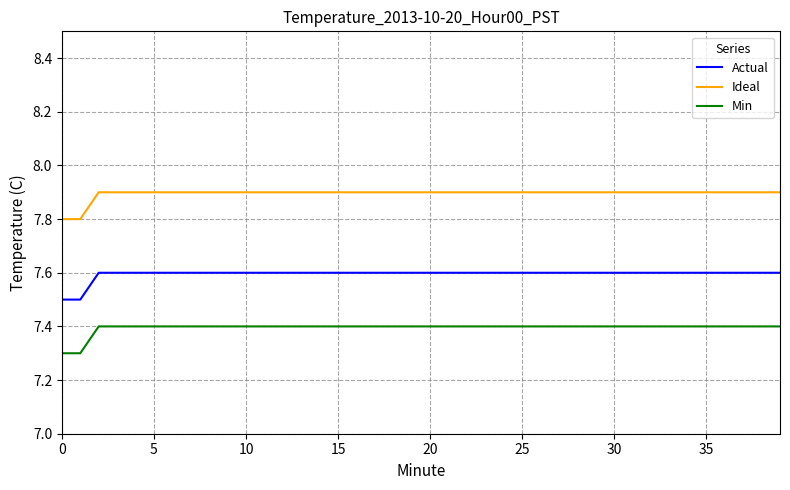

How many lines are shown in the chart?

3